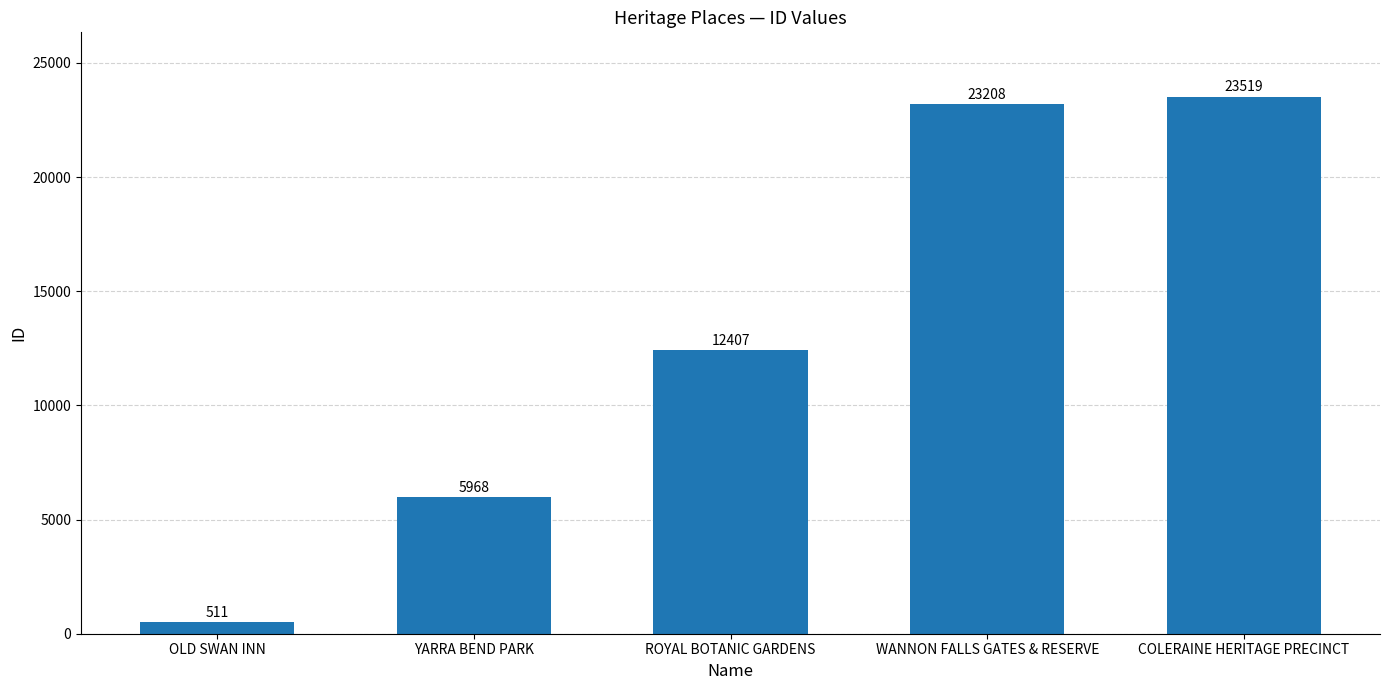

Which category has the lowest value across all series?

OLD SWAN INN